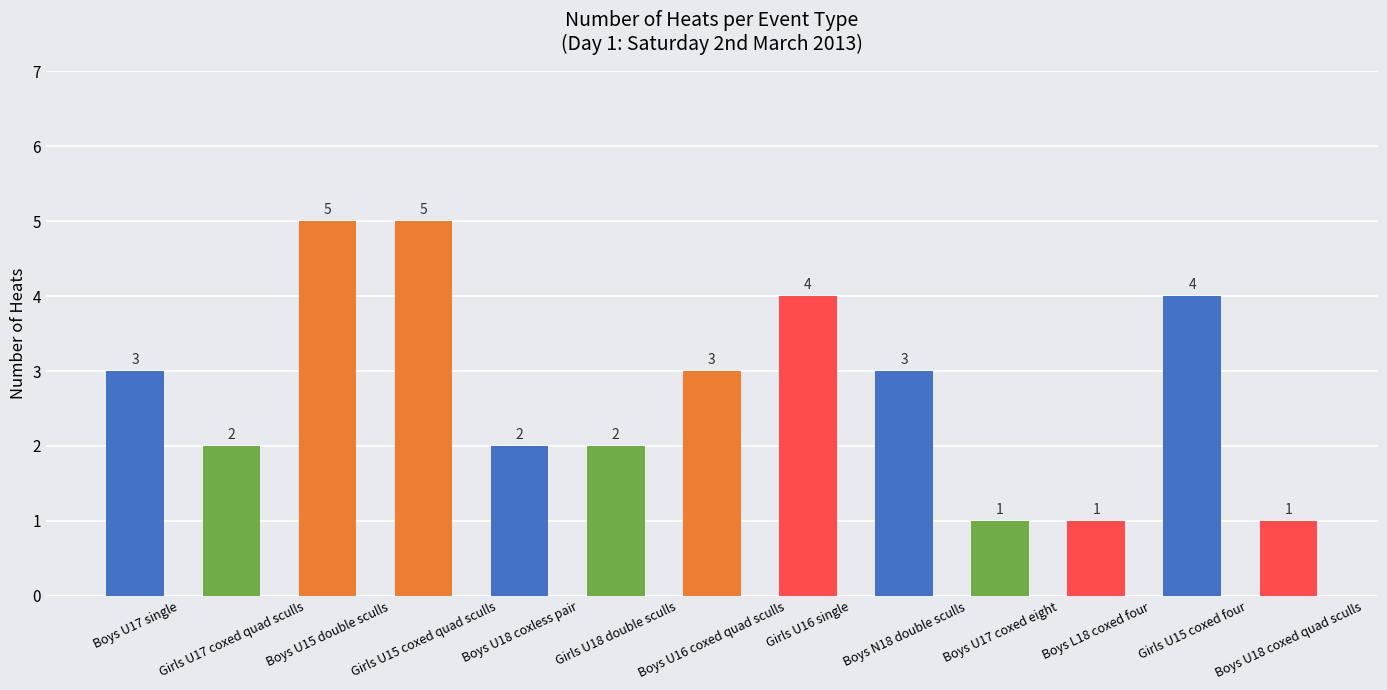

What is the greatest value displayed?

5